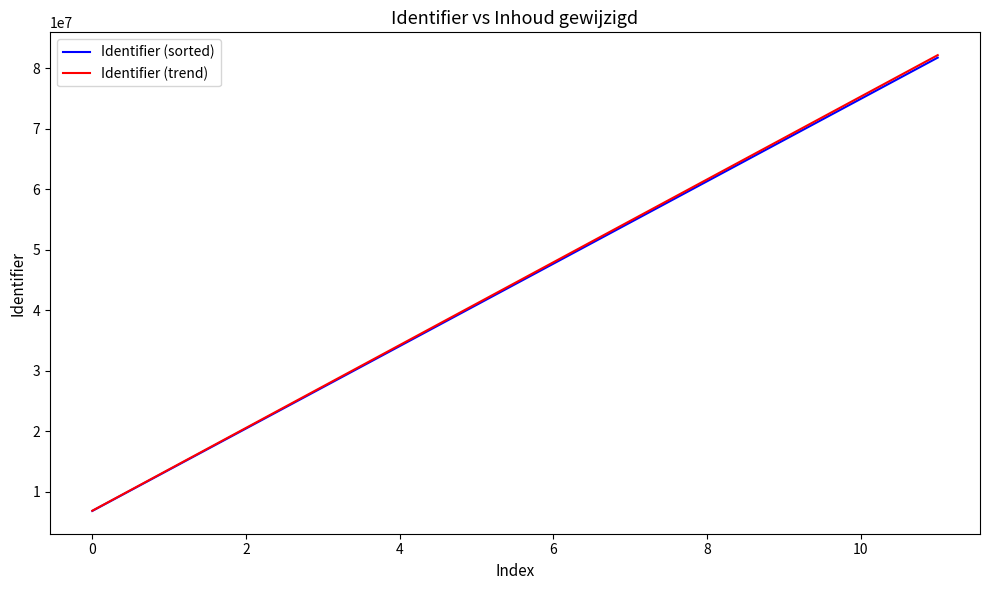

What is the difference between the second highest and minimum values in the Identifier (trend) series?

68478098.1